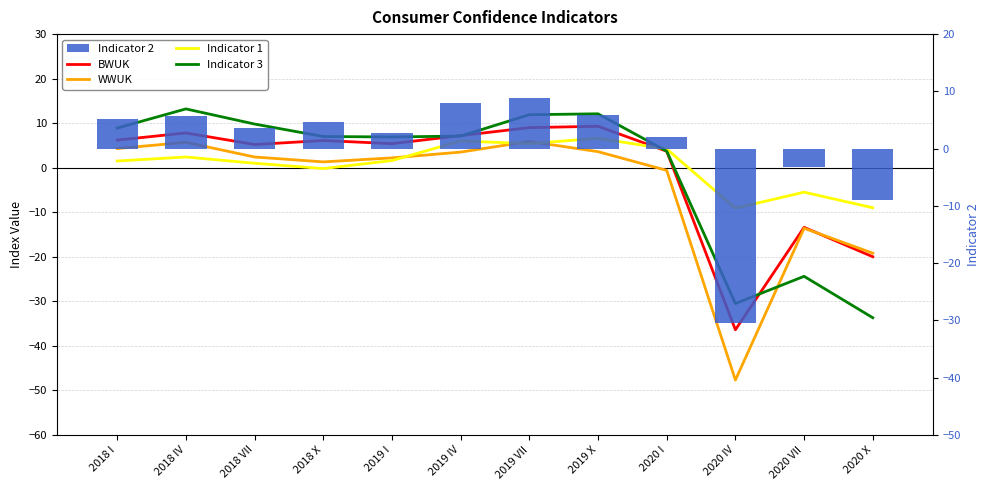

Which category has the lowest value in the Indicator 3 series?

2020 X